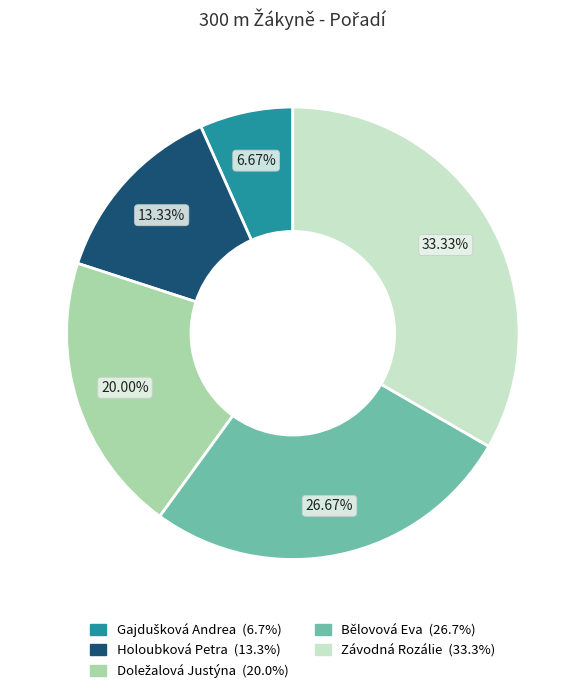

To the nearest percent, what is the average slice percentage?

20%